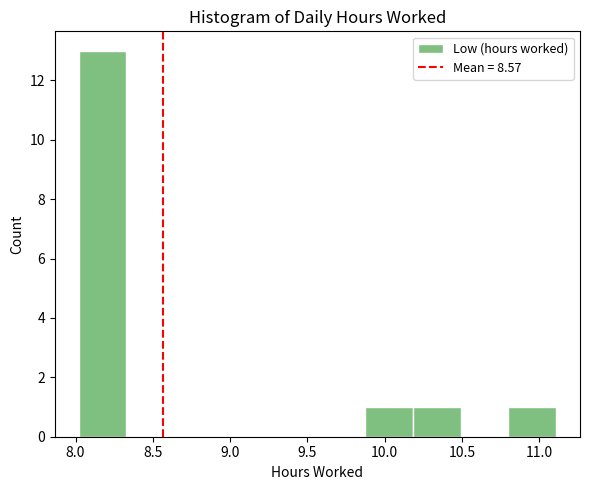

How tall is the bar that spans 10.80 to 11.10 on the x-axis? Neither the bar edges nor the heights are printed on the chart, so give them approximately, as read against the axes.

1